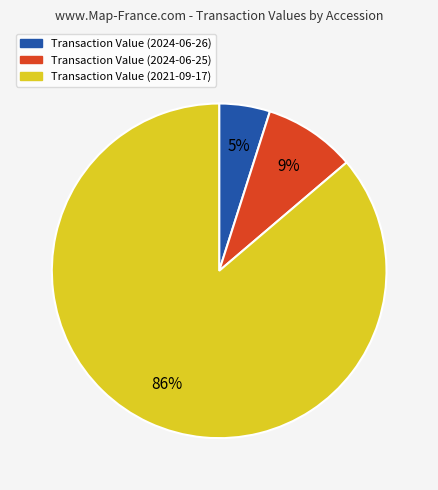

Is the sum of Transaction Value (2024-06-26) and Transaction Value (2021-09-17) greater than half?

Yes